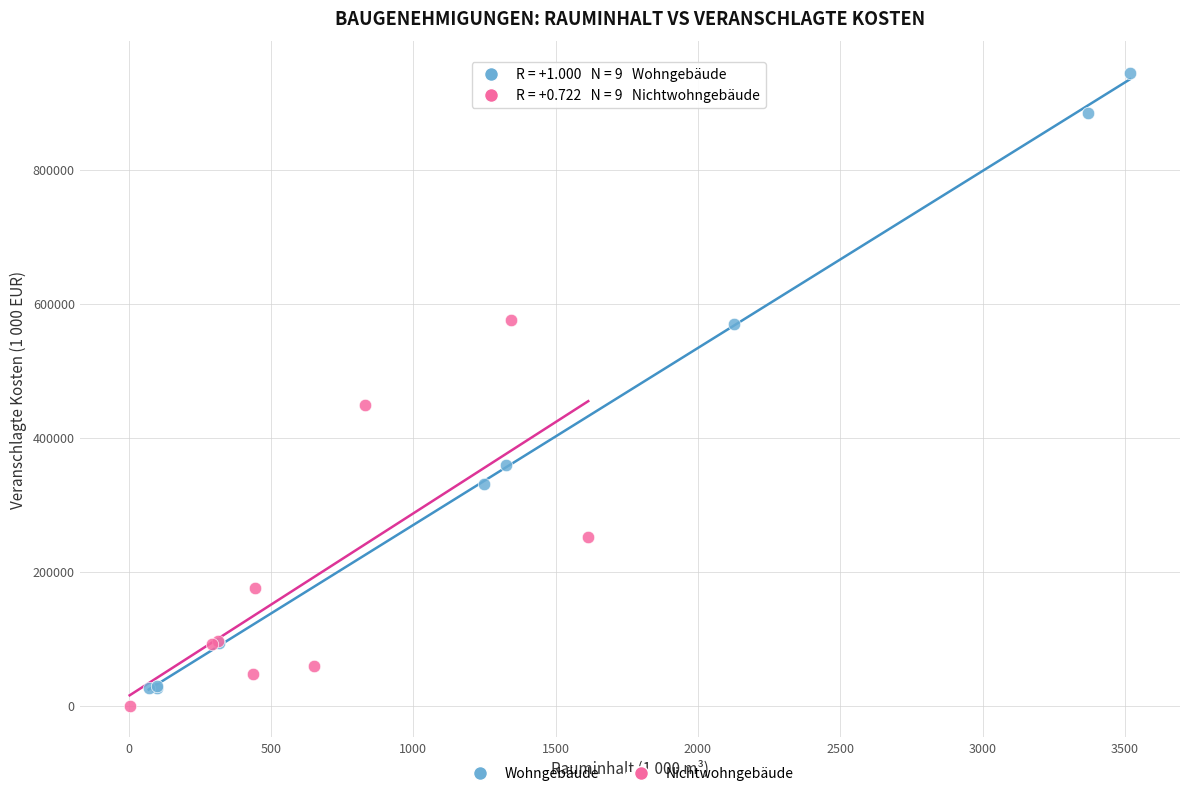

Which series has the widest spread of Y values?

Wohngebäude